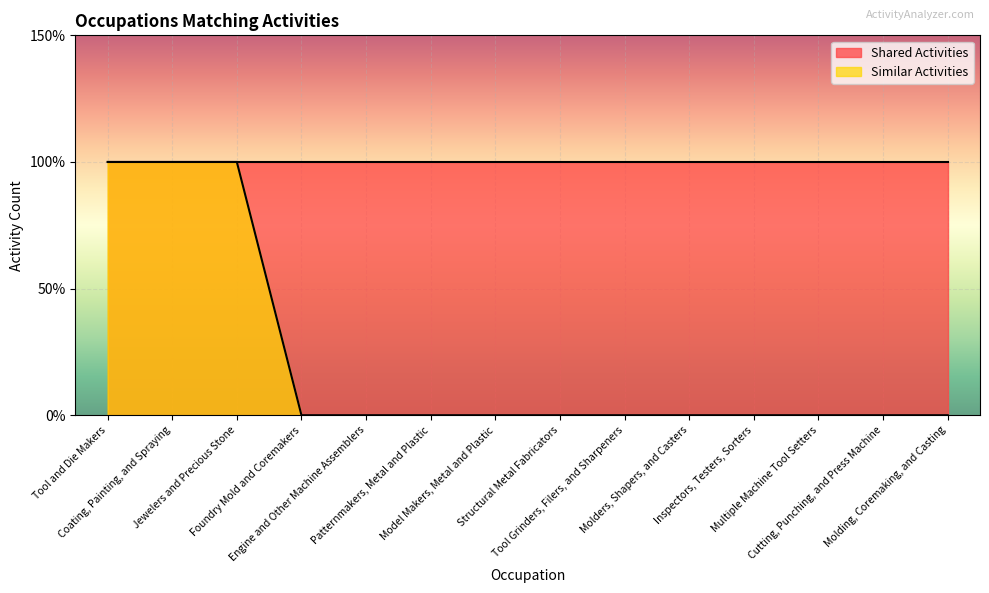

List the labels in order of value, smallest first.

Foundry Mold and Coremakers, Engine and Other Machine Assemblers, Patternmakers, Metal and Plastic, Model Makers, Metal and Plastic, Structural Metal Fabricators, Tool Grinders, Filers, and Sharpeners, Molders, Shapers, and Casters, Inspectors, Testers, Sorters, Multiple Machine Tool Setters, Cutting, Punching, and Press Machine, Molding, Coremaking, and Casting, Tool and Die Makers, Coating, Painting, and Spraying, Jewelers and Precious Stone